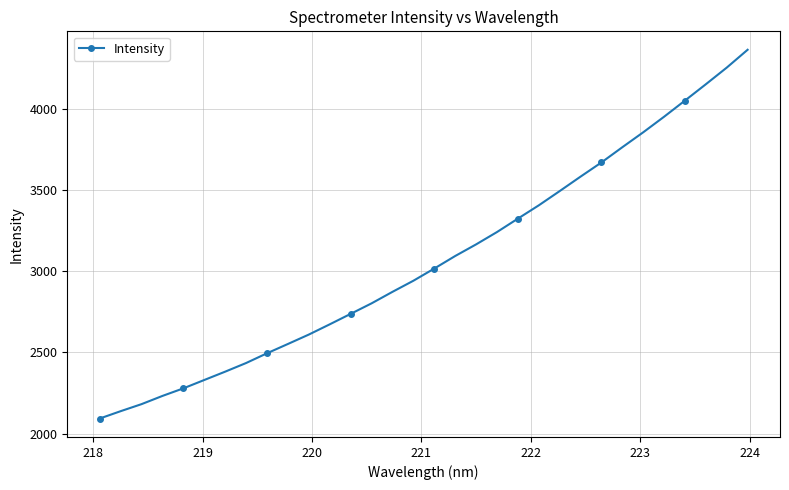

What is the difference between the maximum and minimum values?

2272.4